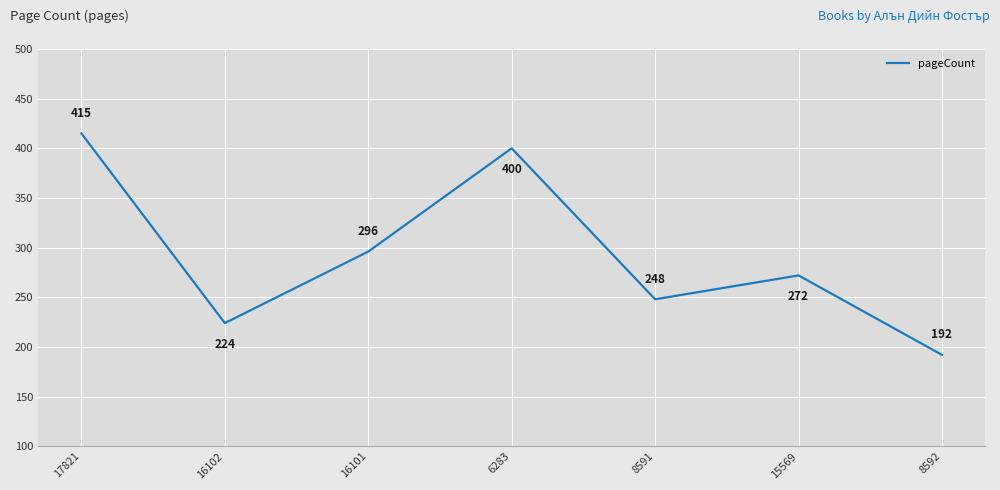

True or false: there are more than 1 points higher than both neighbors.

True